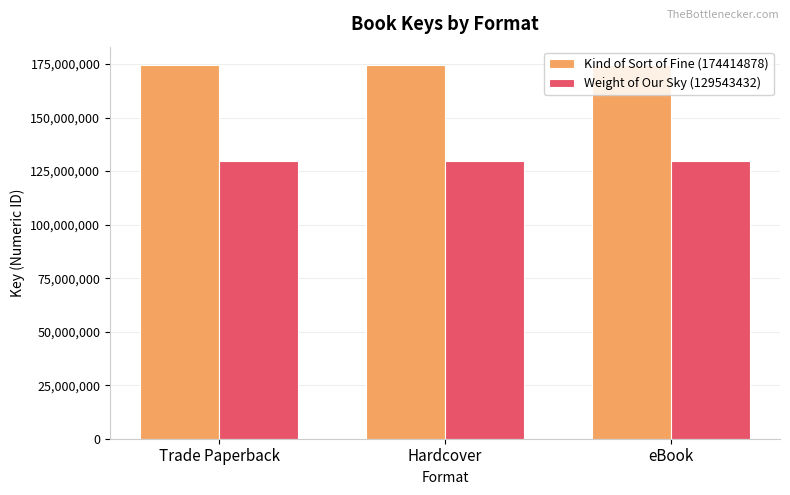

What is the difference between the highest and lowest values at Hardcover?

44871446